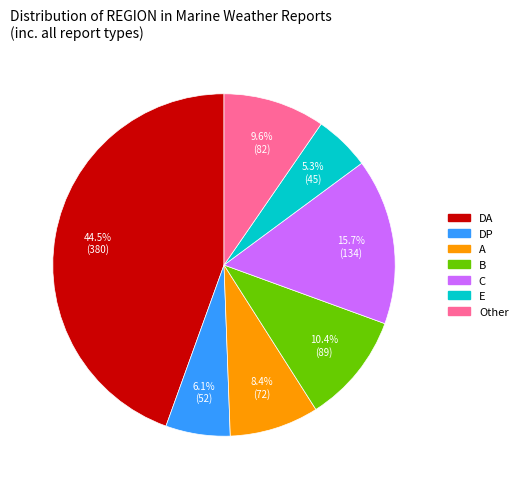

Between C and DA, which is larger?

DA